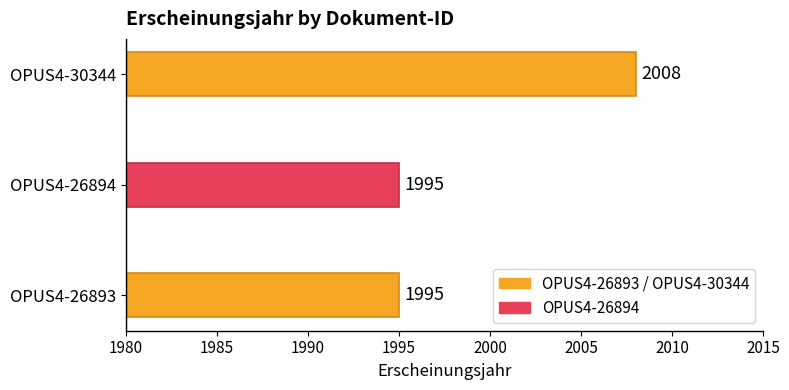

Is it true that the value at OPUS4-26894 is 2973?

False